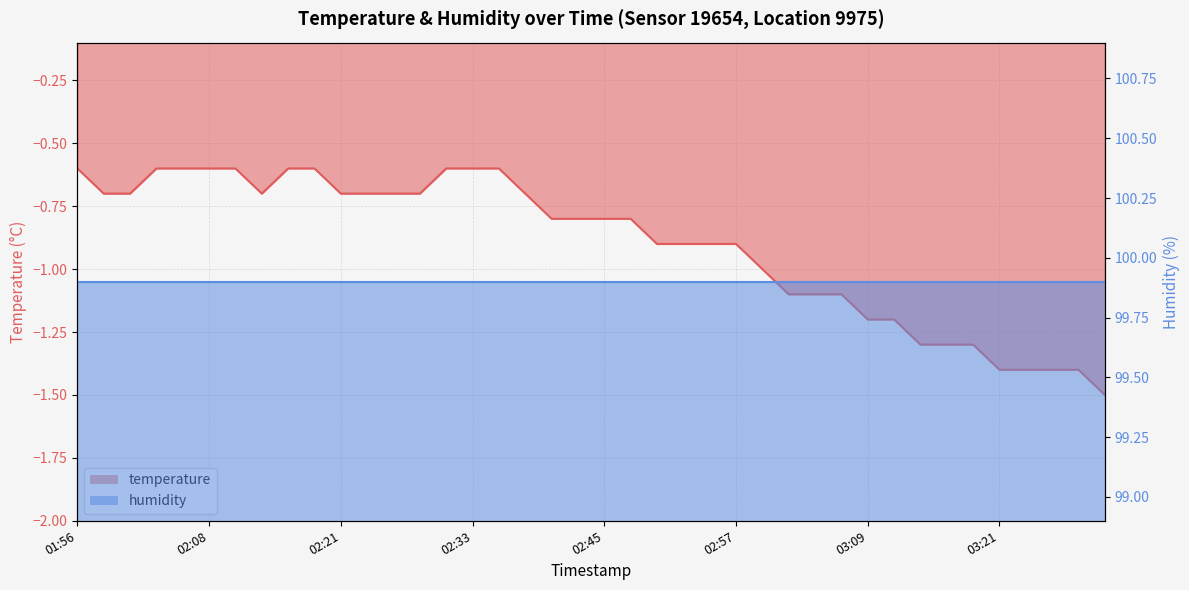

What is the sum of the values at 03:09 and 02:30?

-1.8